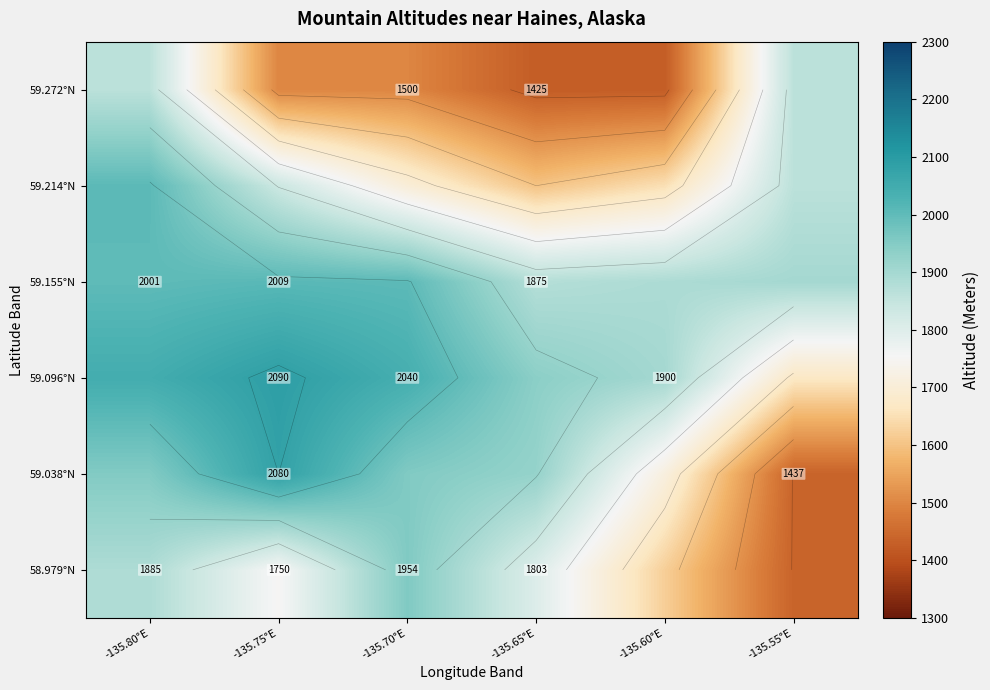

Rank the categories by 59.038°N value from highest to lowest.

-135.75°E, -135.70°E, -135.80°E, -135.65°E, -135.60°E, -135.55°E